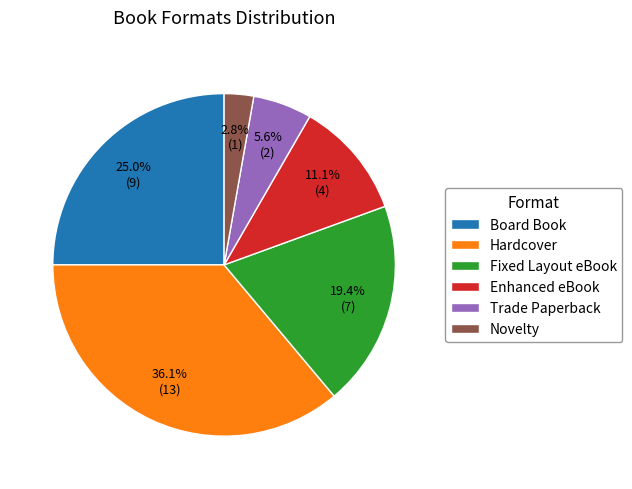

Between Novelty and Hardcover, which is larger?

Hardcover